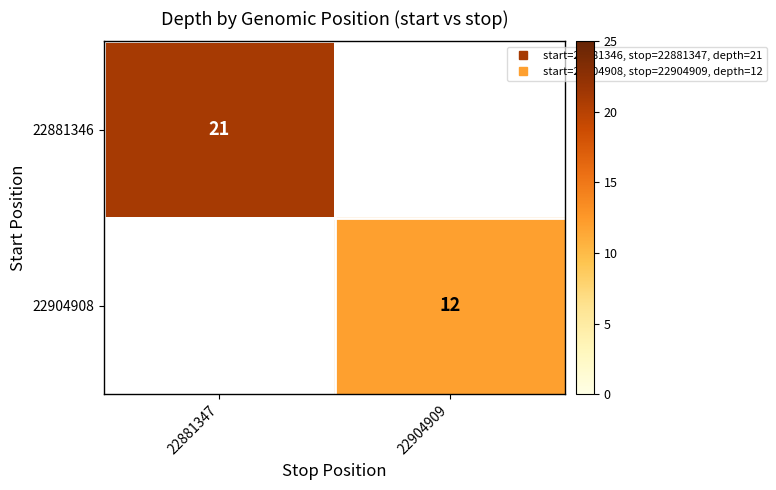

Which label corresponds to the largest value in the chart?

22881347